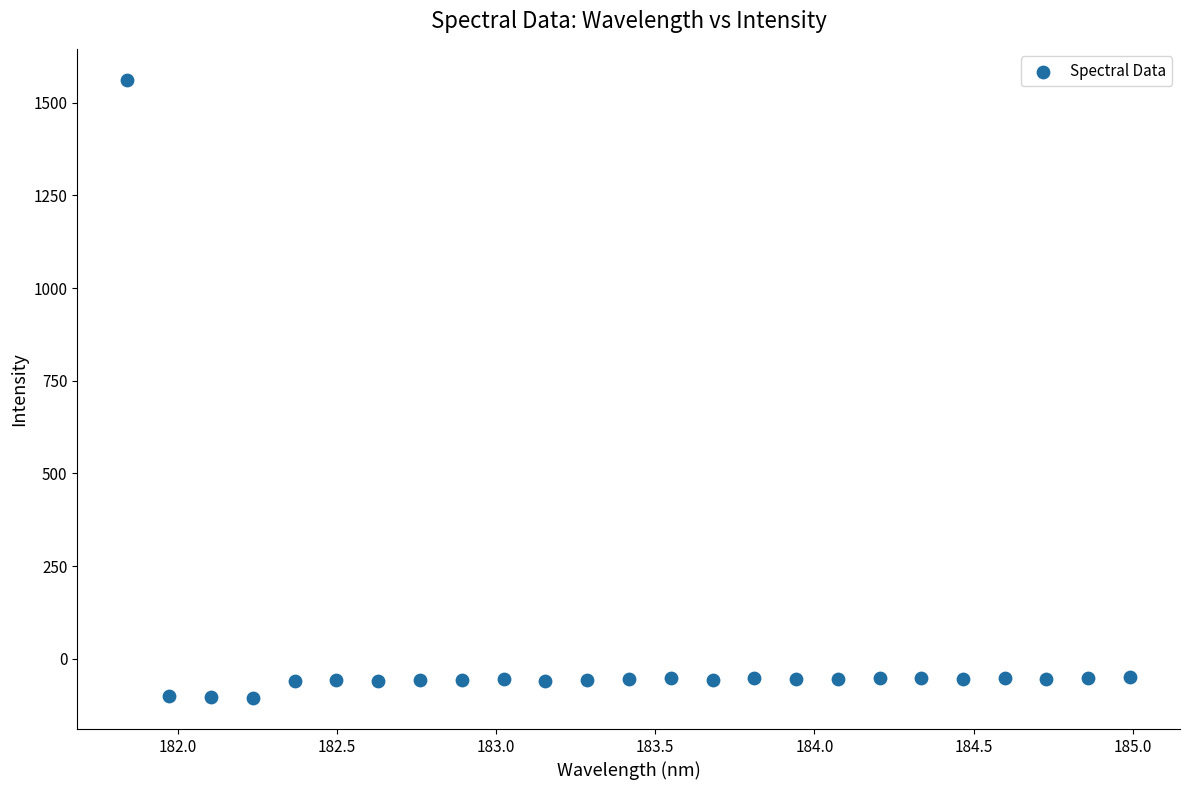

What is the range of X values (max minus min)?

3.1